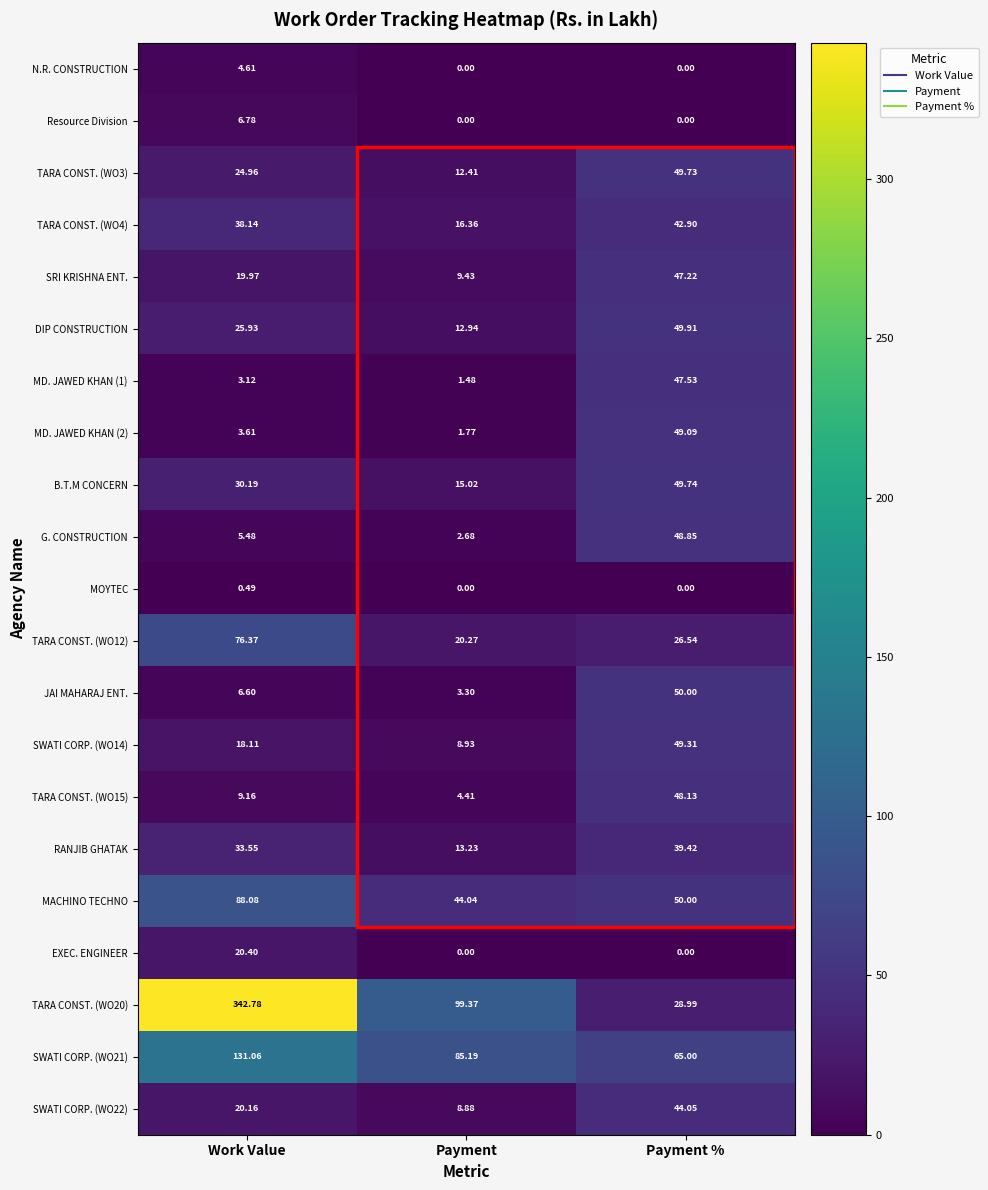

List the labels in order of RANJIB GHATAK value, smallest first.

Payment, Work Value, Payment %